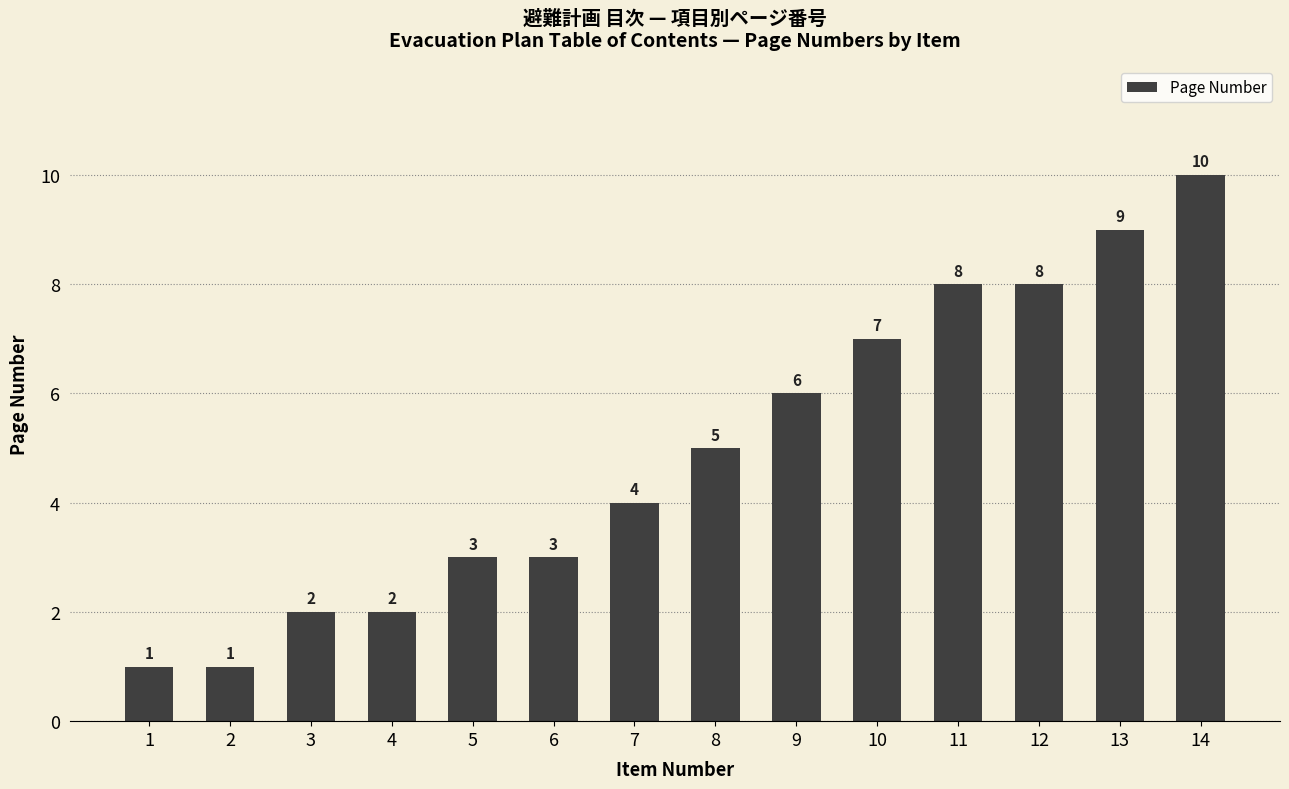

How many bars are there in total?

14